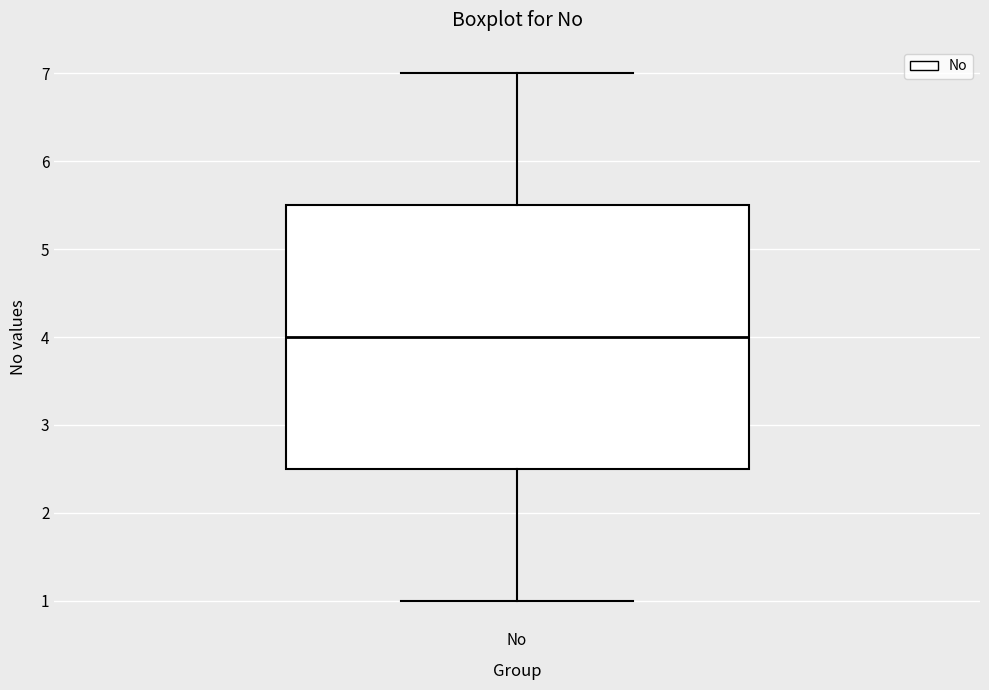

Read this box plot against the y-axis: the position of the median line, the range covered by the box, and the ends of both whiskers. The values are not printed on the chart, so give them approximately, as read against the axis.

median 4.0, box 2.5 to 5.5, whiskers 1.0 to 7.0